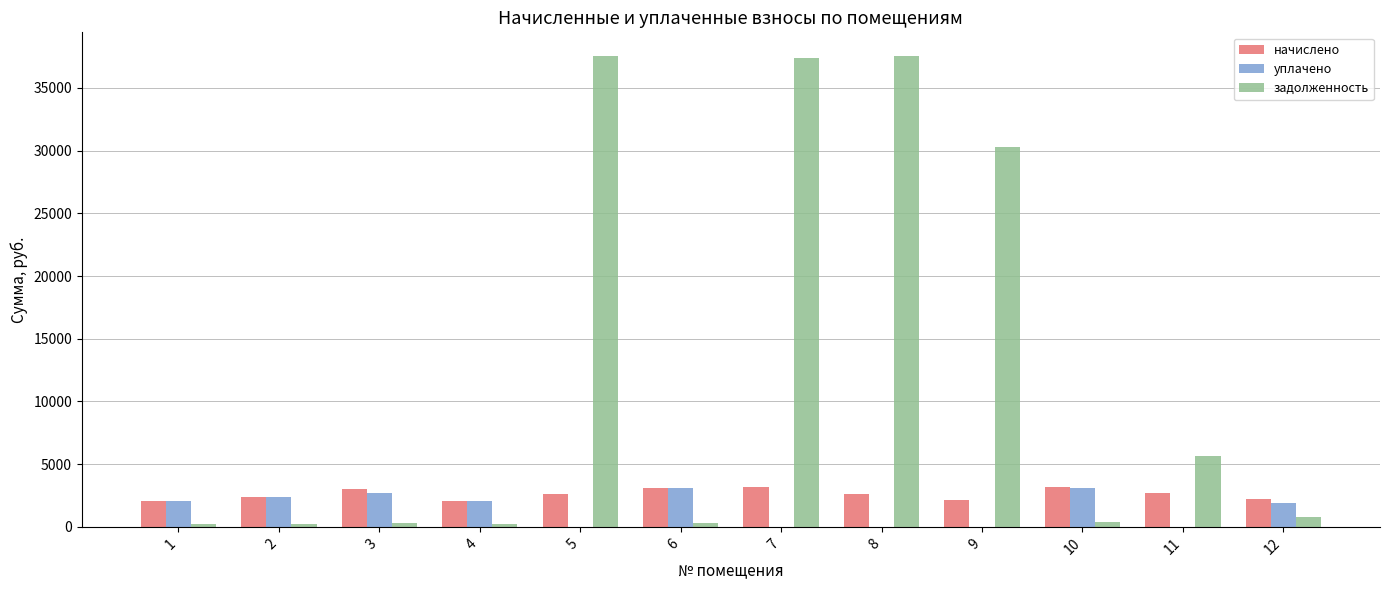

Which series changed the most between 5 and 6?

задолженность